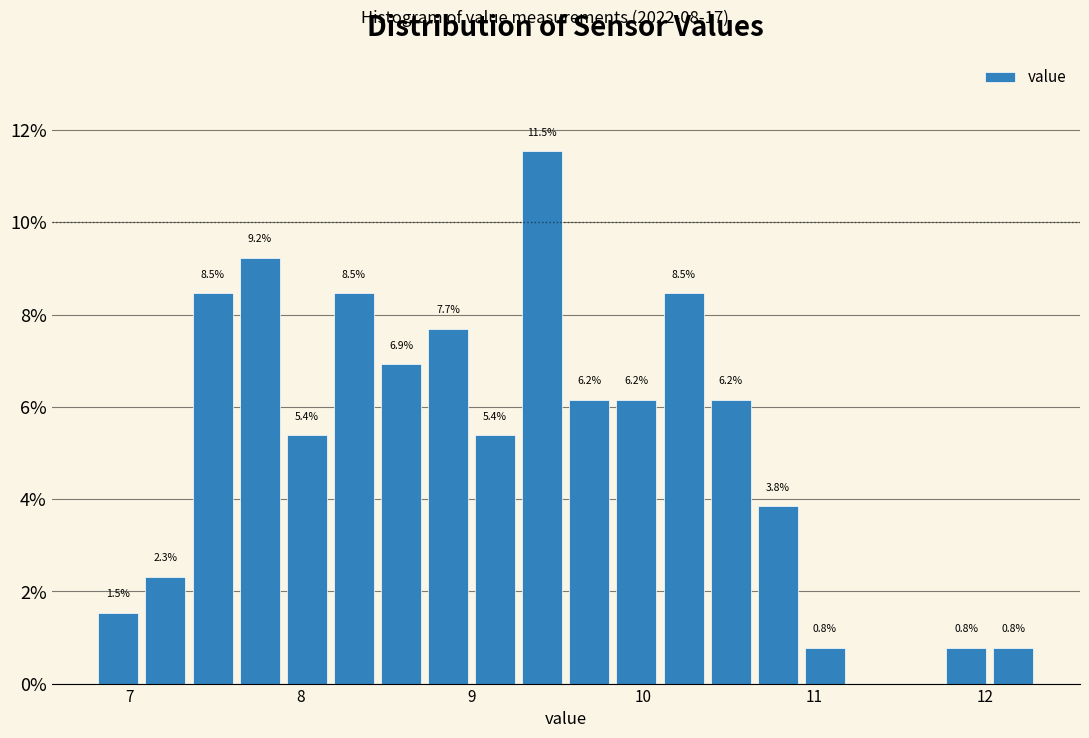

Read against the x-axis, roughly where is the centre of the tallest bar?

9.4